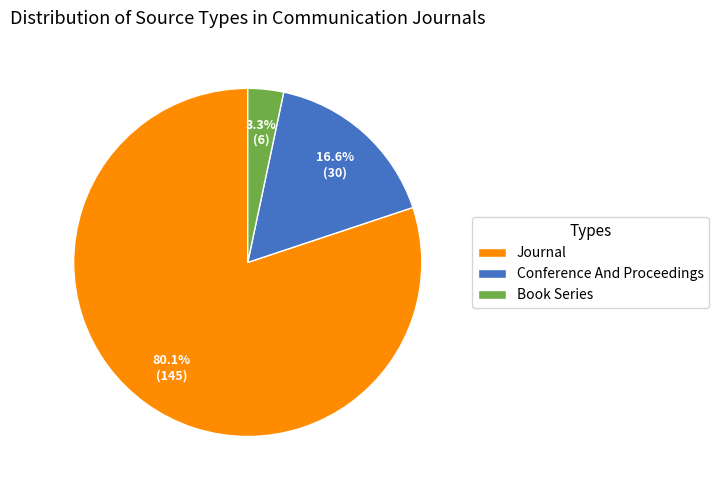

Which slice is the largest?

Journal